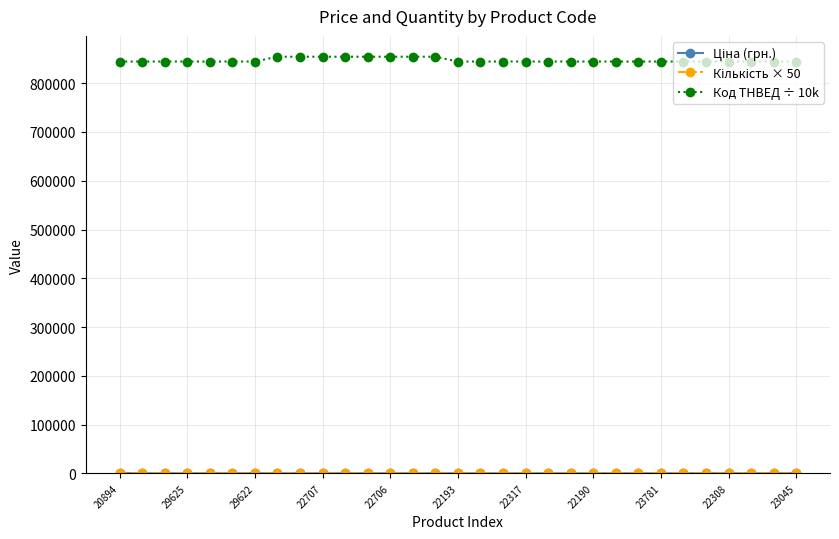

How many series are shown in this chart?

3